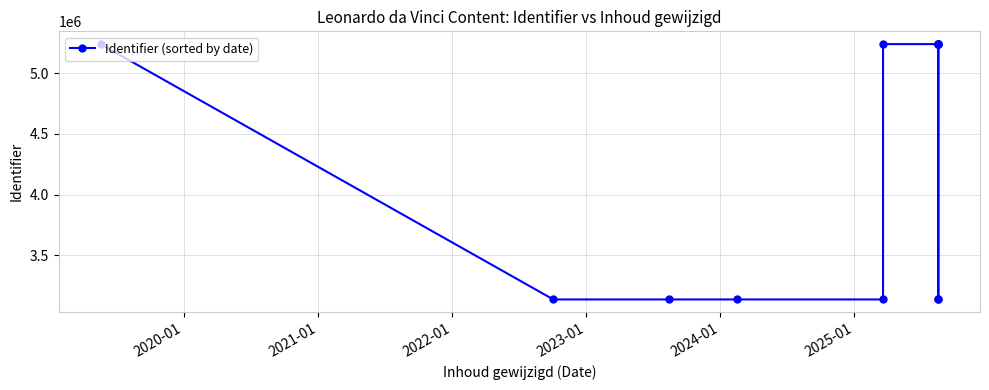

What is the average value?

4187932